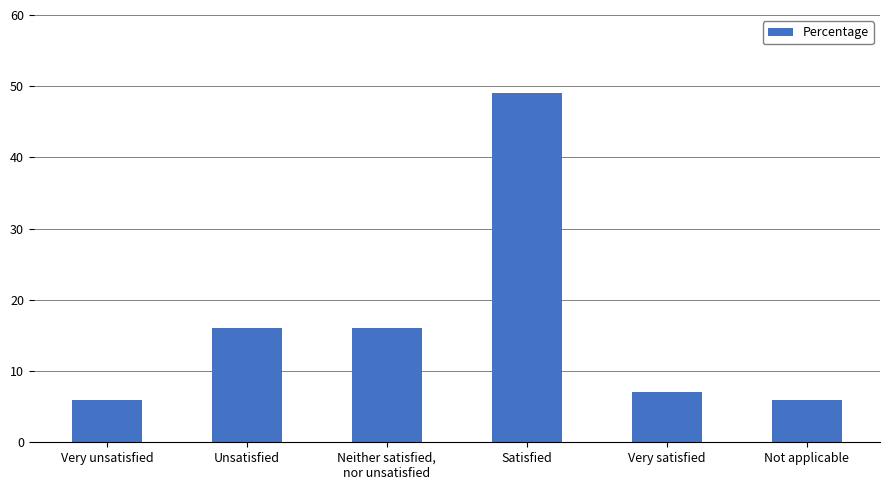

What is the ratio of the value at Not applicable to the value at Very satisfied?

0.9